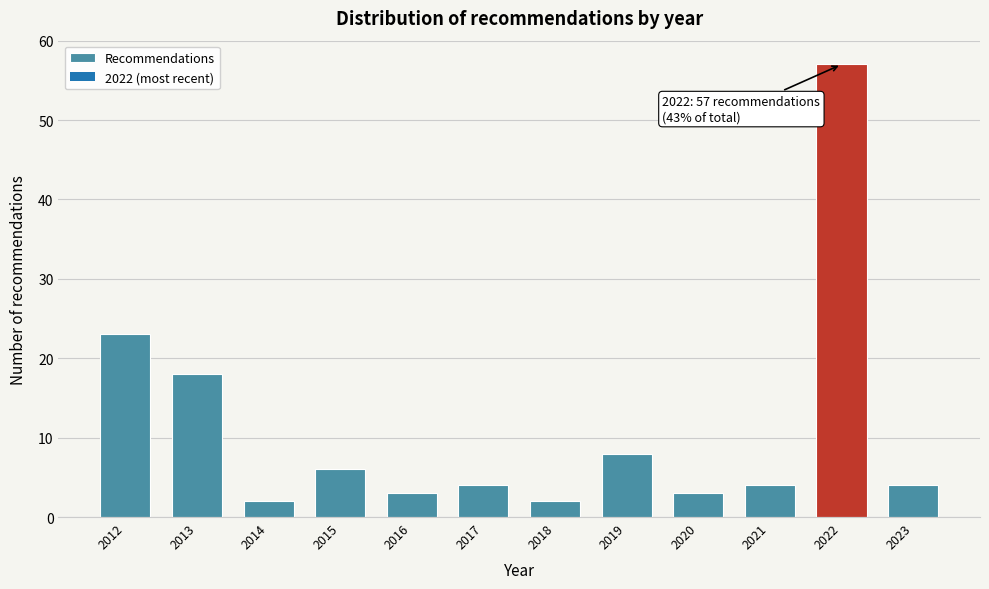

Reading left to right, transcribe all the data shown in this chart.

2012=23	2013=18	2014=2	2015=6	2016=3	2017=4	2018=2	2019=8	2020=3	2021=4	2022=57	2023=4